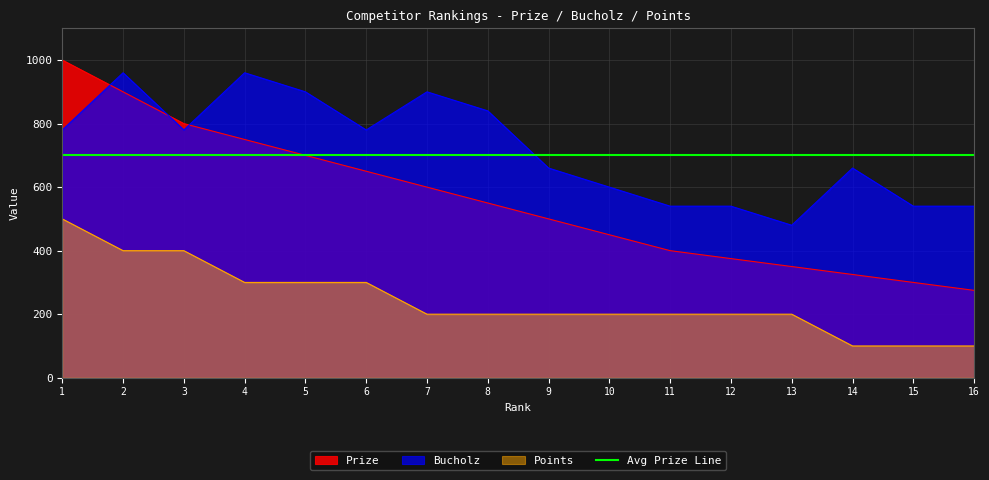

List the series in order of their overall mean, lowest first.

Points, Prize, Bucholz